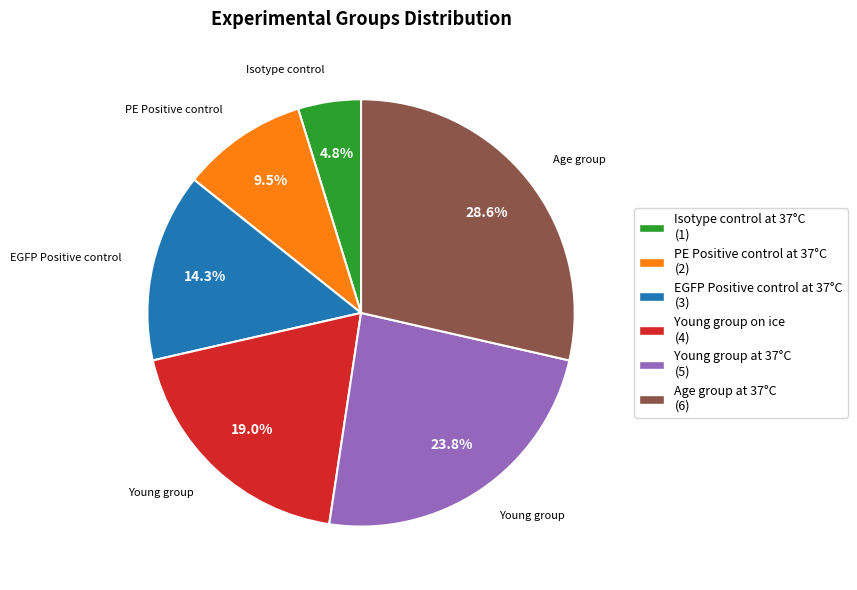

How many slices are in this pie chart?

6